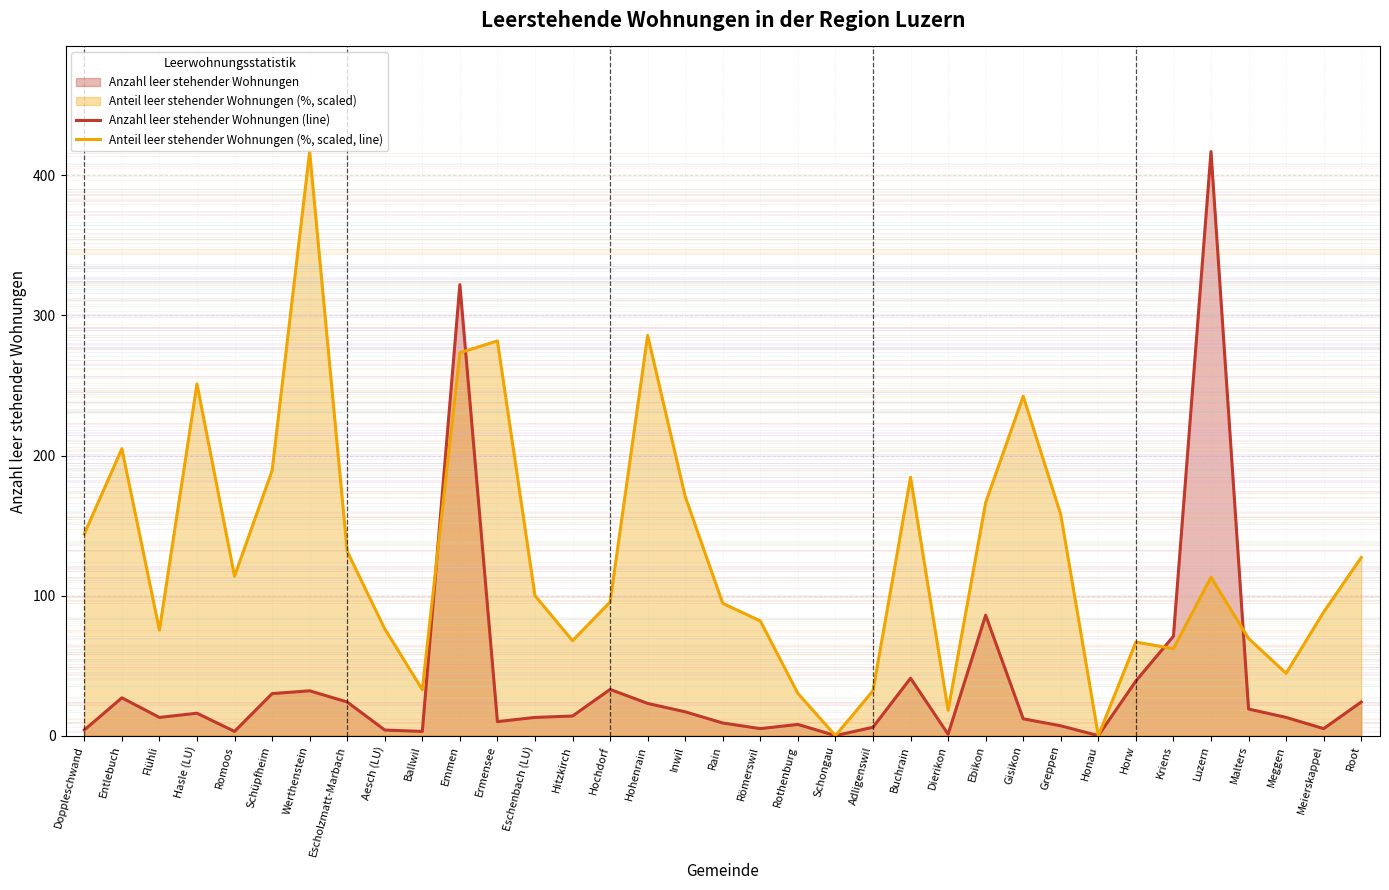

What is the difference between the maximum and minimum values in the Anteil leer stehender Wohnungen (%, scaled, line) series?

417.0